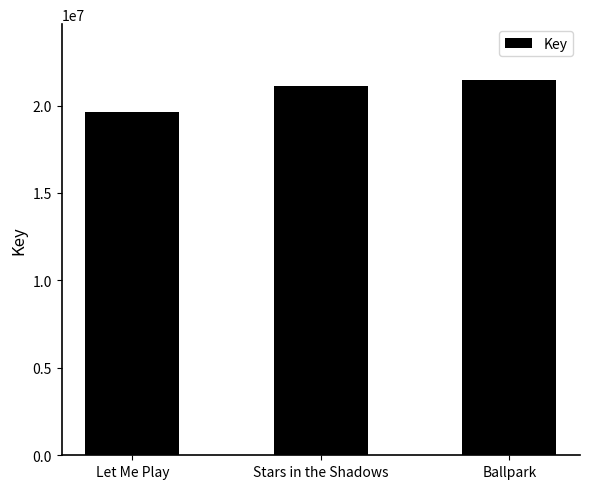

Count the values in the range 19626324 to 21436234.

3